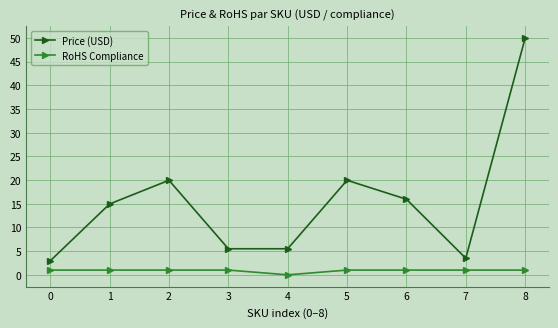

The value of Price (USD) at 8 is 50.0. True or false?

True